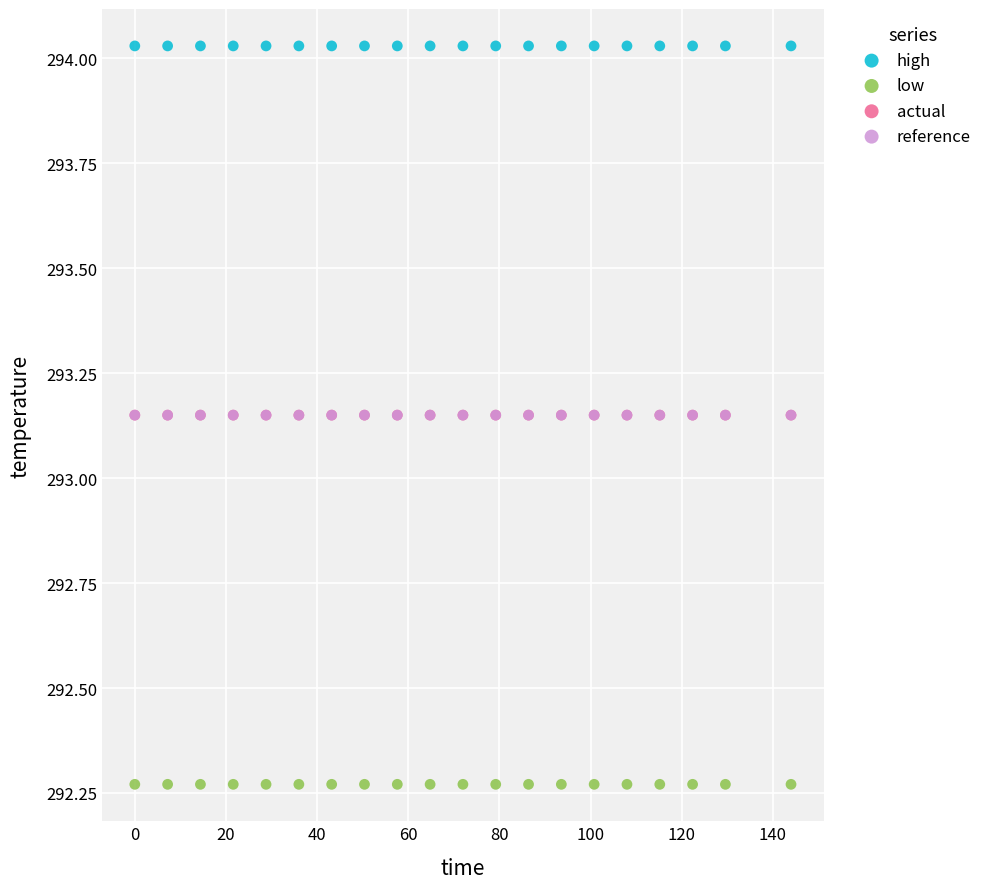

Which series contains the highest Y value?

high